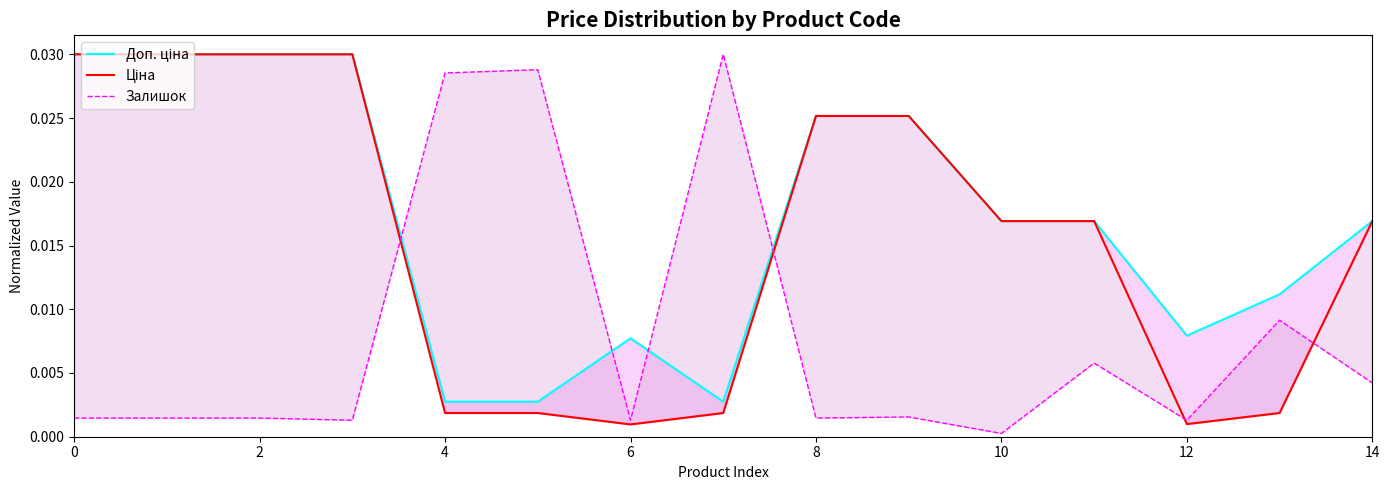

At which label does Ціна reach its minimum?

6